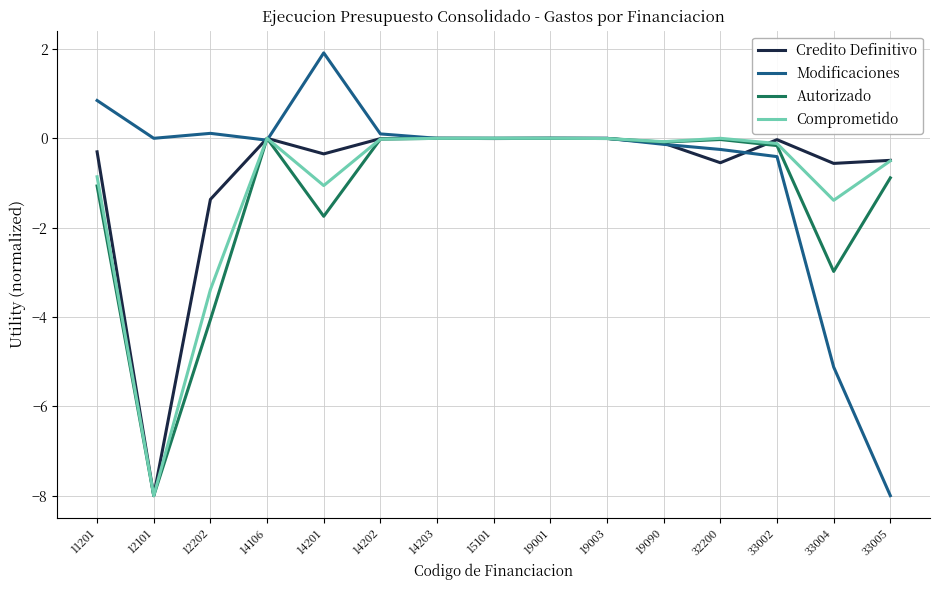

What are all the series names shown in the legend?

Credito Definitivo, Modificaciones, Autorizado, Comprometido